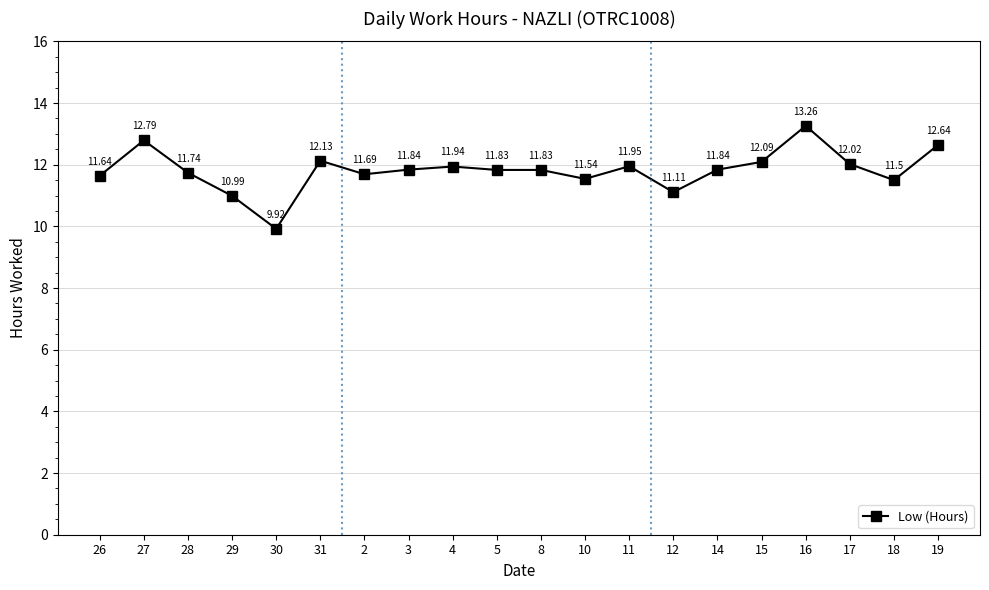

What is the minimum value shown in the chart?

9.9